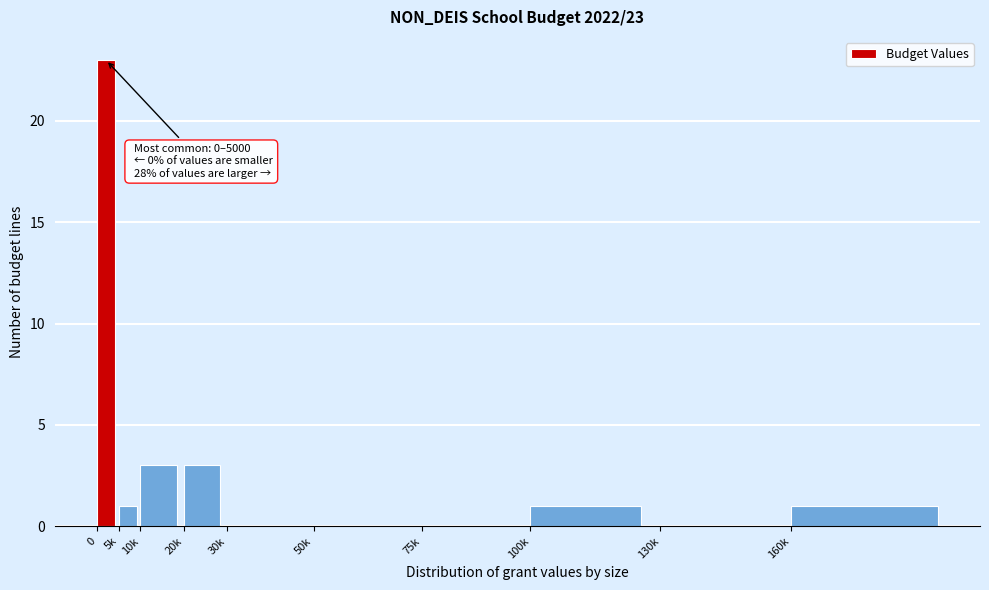

Reading left to right, transcribe all the data shown in this chart.

0=23	5k=1	10k=3	20k=3	30k=0	50k=0	75k=0	100k=1	130k=0	160k=1